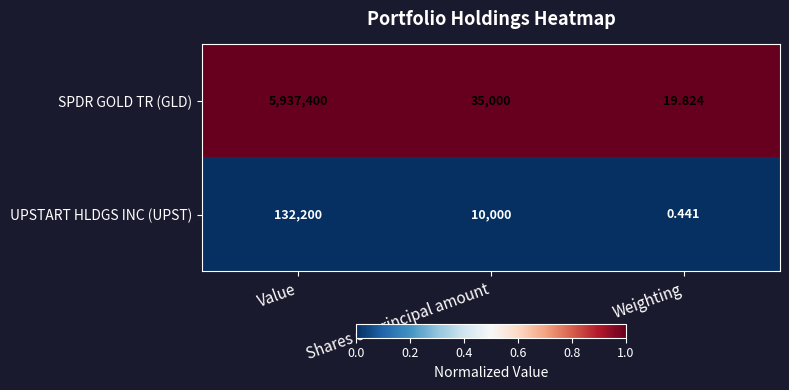

At which category does the chart reach its peak across all series?

Value